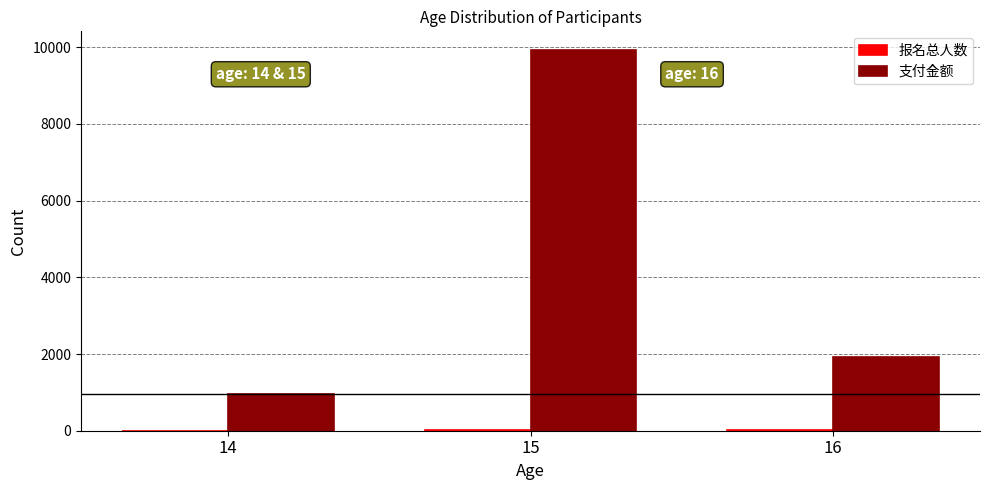

At which category is the sum across all series the highest?

15